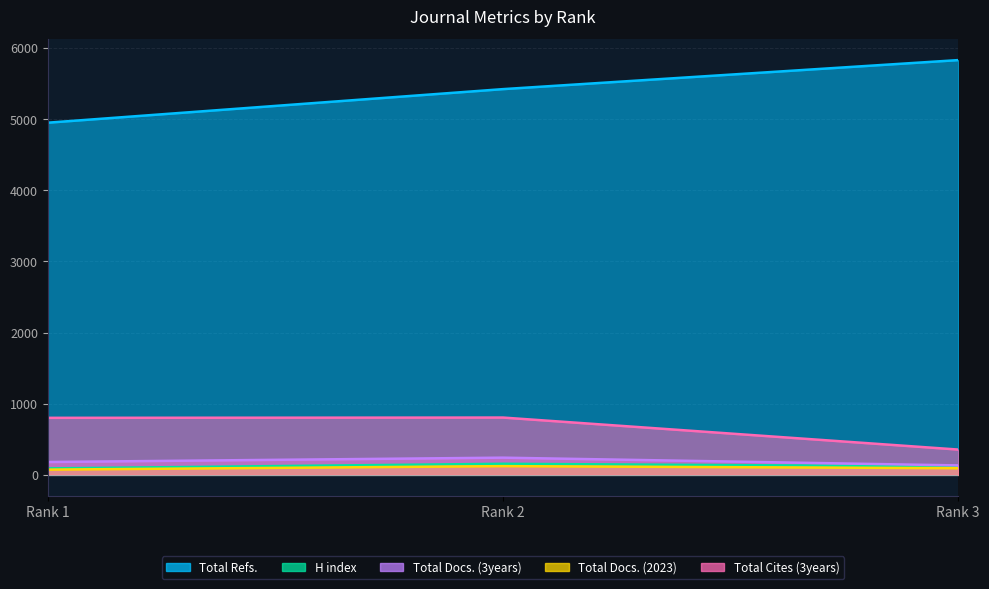

Reading left to right, list all the values displayed in this chart.

Total Refs.: 4951	5423	5831
H index: 91	156	119
Total Docs. (3years): 181	242	133
Total Docs. (2023): 74	123	94
Total Cites (3years): 802	806	356